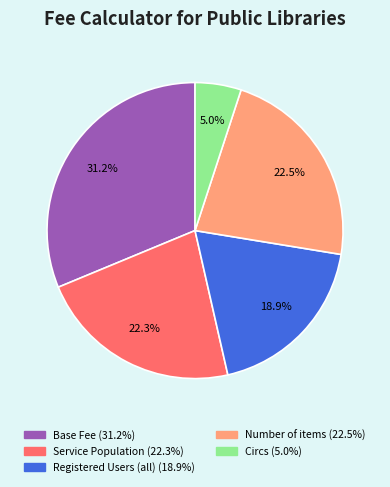

Is there any slice that represents more than half of the pie?

No